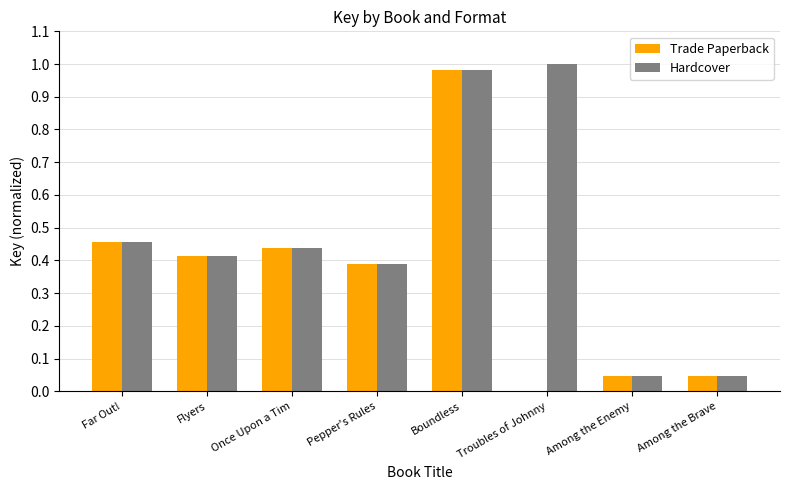

Is it true that Trade Paperback equals 0.0 at Troubles of Johnny?

True